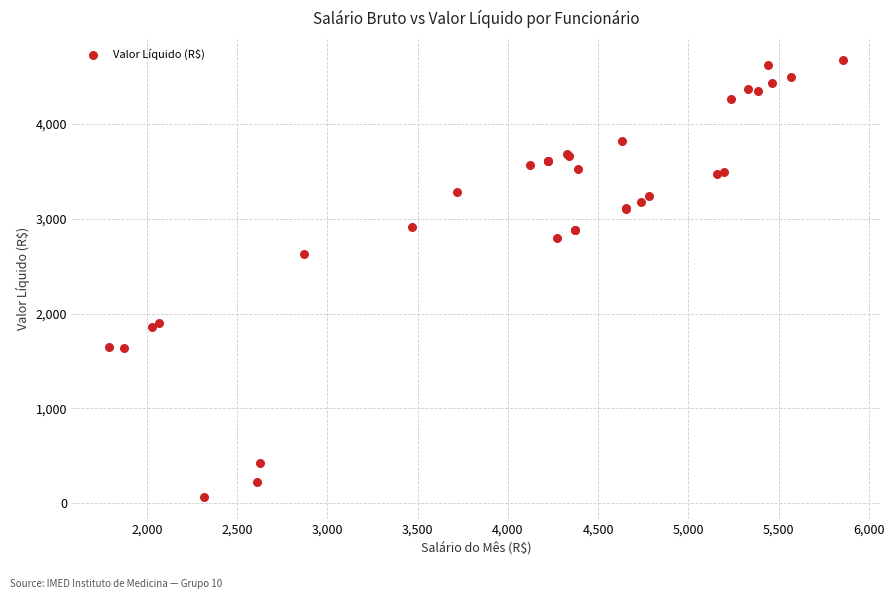

What Y value in the scatter plot is closest to 2367?

2627.8